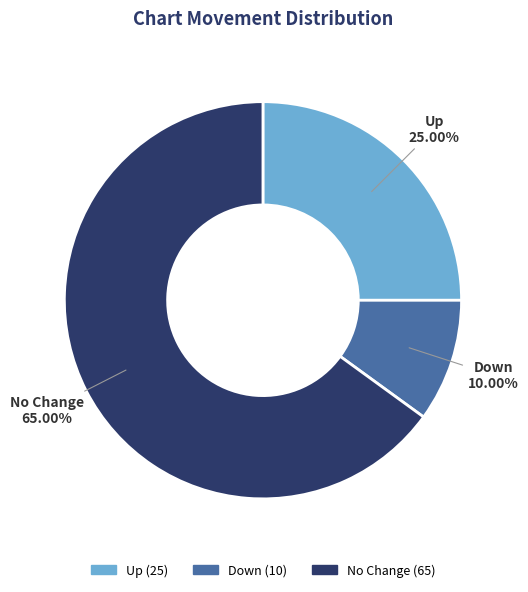

Is there any slice that represents more than half of the pie?

Yes